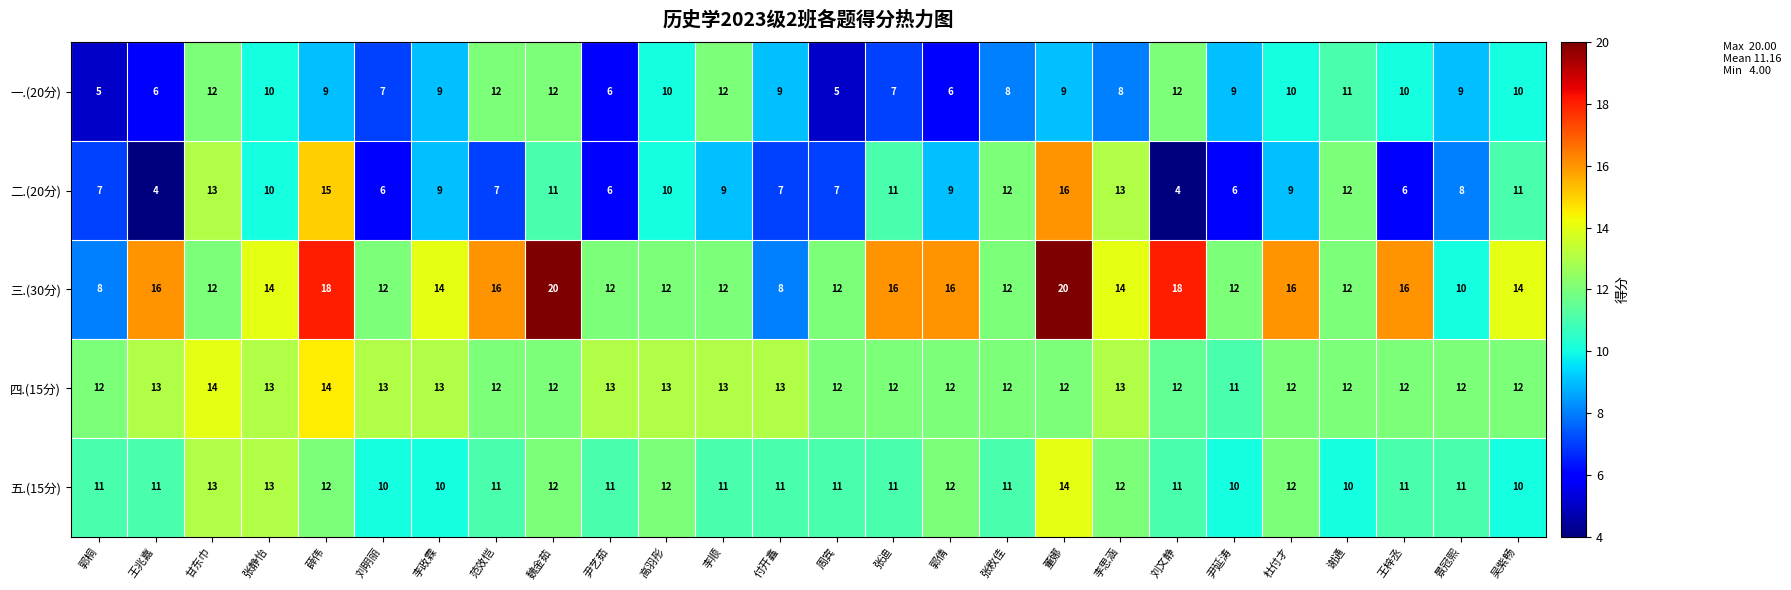

Count the 一.(20分) values in the range 7 to 10.

15